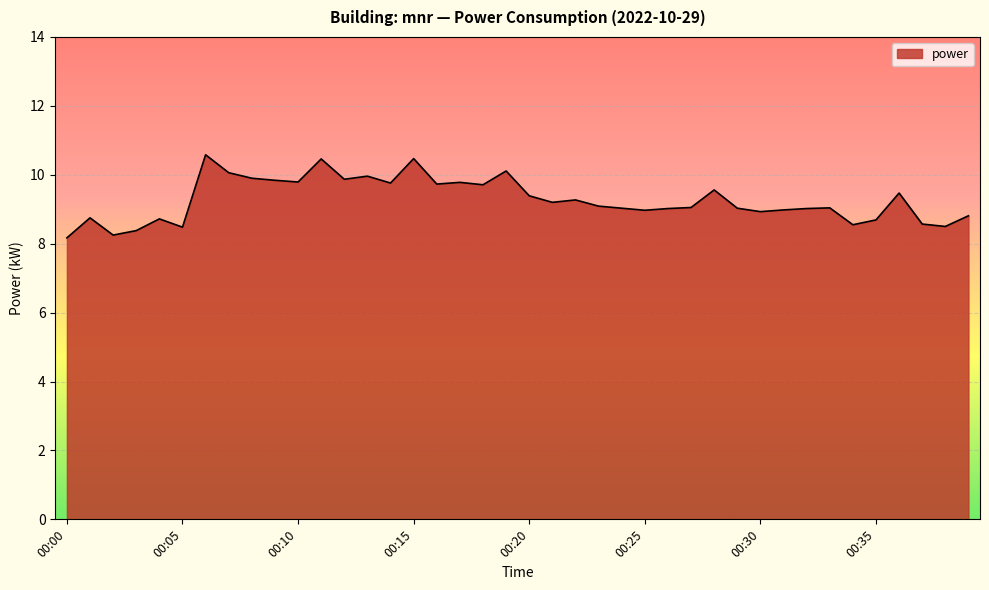

What is the greatest value displayed?

10.6